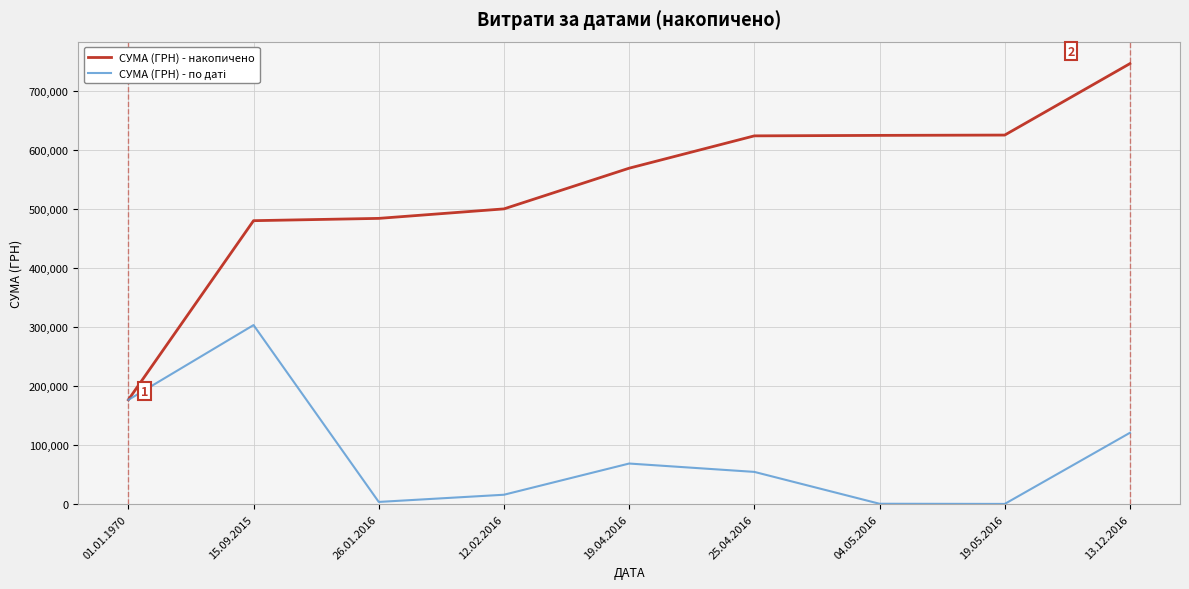

Which category has the highest value in the СУМА (ГРН) - накопичено series?

13.12.2016